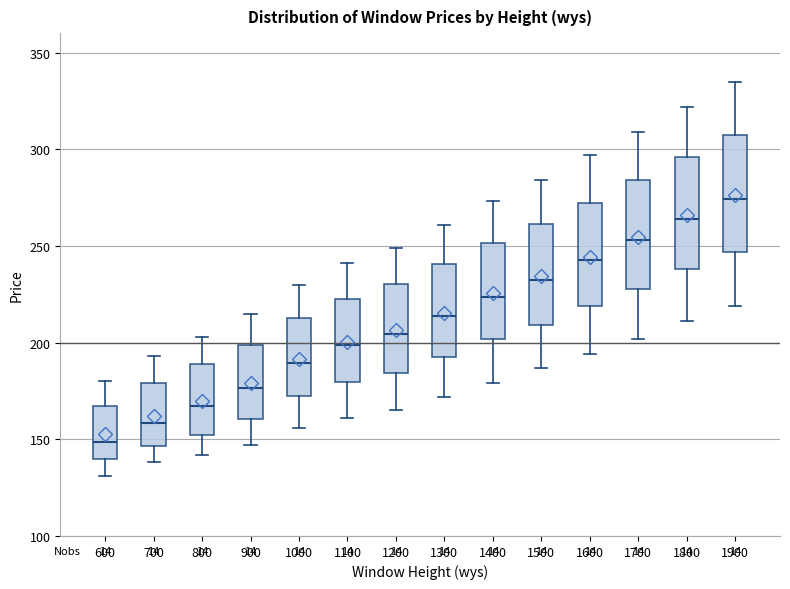

Reading left to right, transcribe this box plot: for each box, give where its median line is, the range the box spans, and where its two whiskers end, as read against the y-axis. The values are not printed on the chart, so give them approximately, as read against the axis.

600: median 150, box 140 to 165, whiskers 130 to 180
700: median 160, box 145 to 180, whiskers 140 to 195
800: median 165, box 150 to 190, whiskers 140 to 205
900: median 175, box 160 to 200, whiskers 145 to 215
1000: median 190, box 170 to 215, whiskers 155 to 230
1100: median 200, box 180 to 225, whiskers 160 to 240
1200: median 205, box 185 to 230, whiskers 165 to 250
1300: median 215, box 195 to 240, whiskers 170 to 260
1400: median 225, box 200 to 250, whiskers 180 to 275
1500: median 235, box 210 to 260, whiskers 185 to 285
1600: median 245, box 220 to 270, whiskers 195 to 295
1700: median 255, box 230 to 285, whiskers 200 to 310
1800: median 265, box 240 to 295, whiskers 210 to 320
1900: median 275, box 245 to 305, whiskers 220 to 335